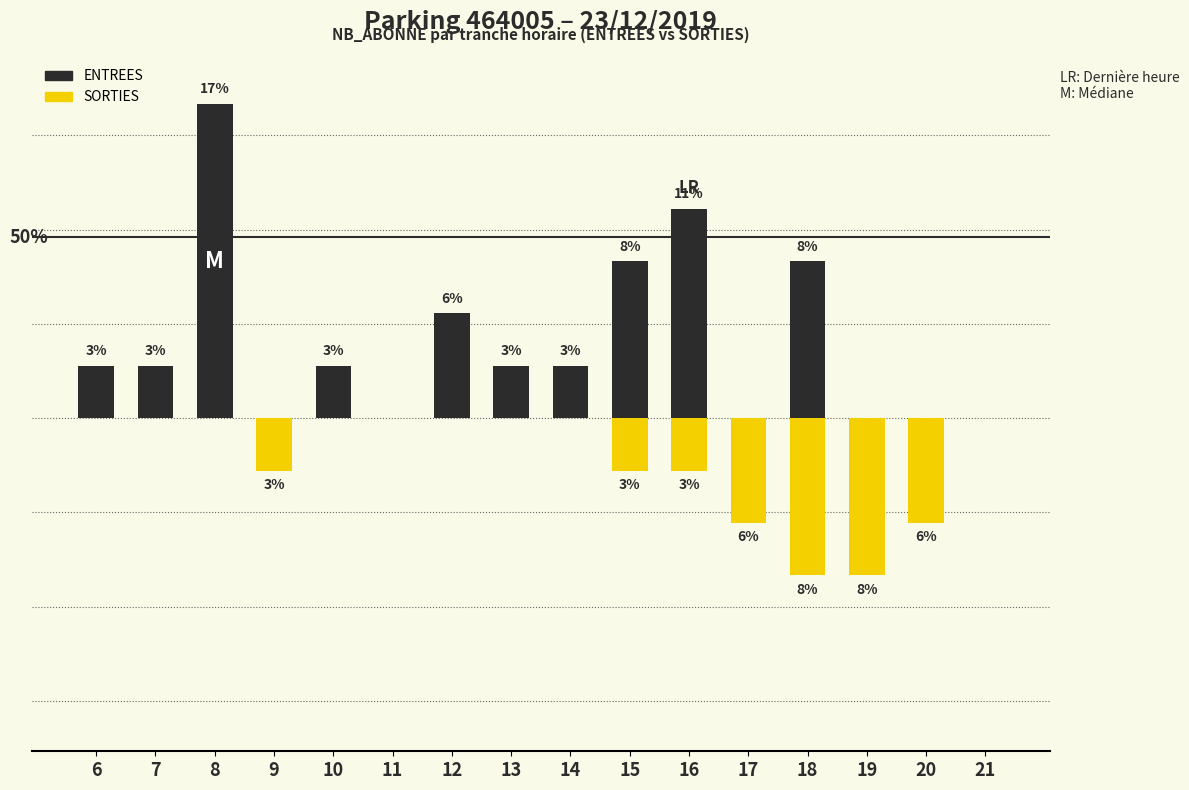

Which series changed the most between 13 and 17?

SORTIES (NB_ABONNE)